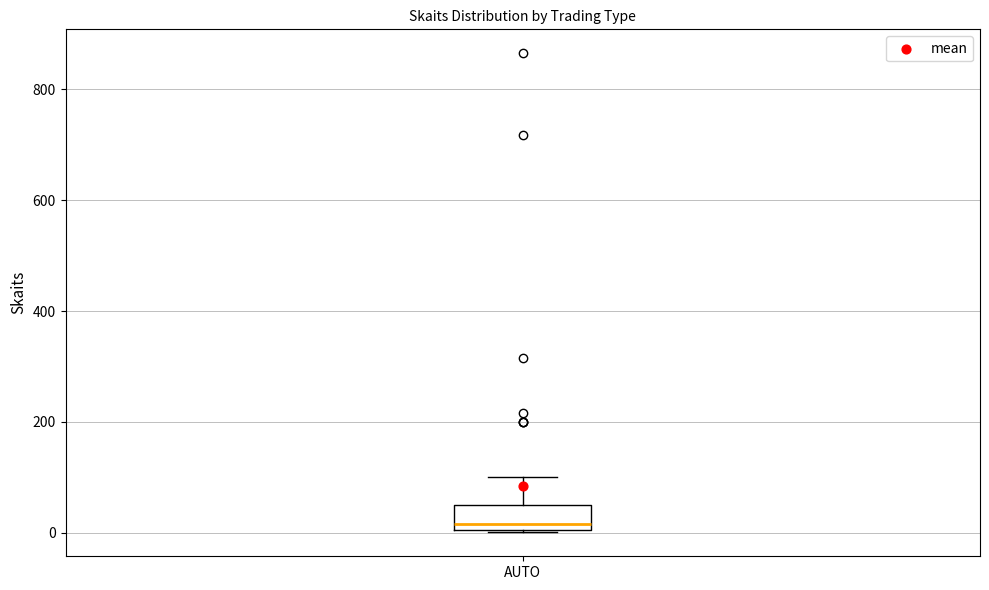

Where does the upper whisker of the box for AUTO end on the y-axis? The values are not printed on the chart, so give them approximately, as read against the axis.

100